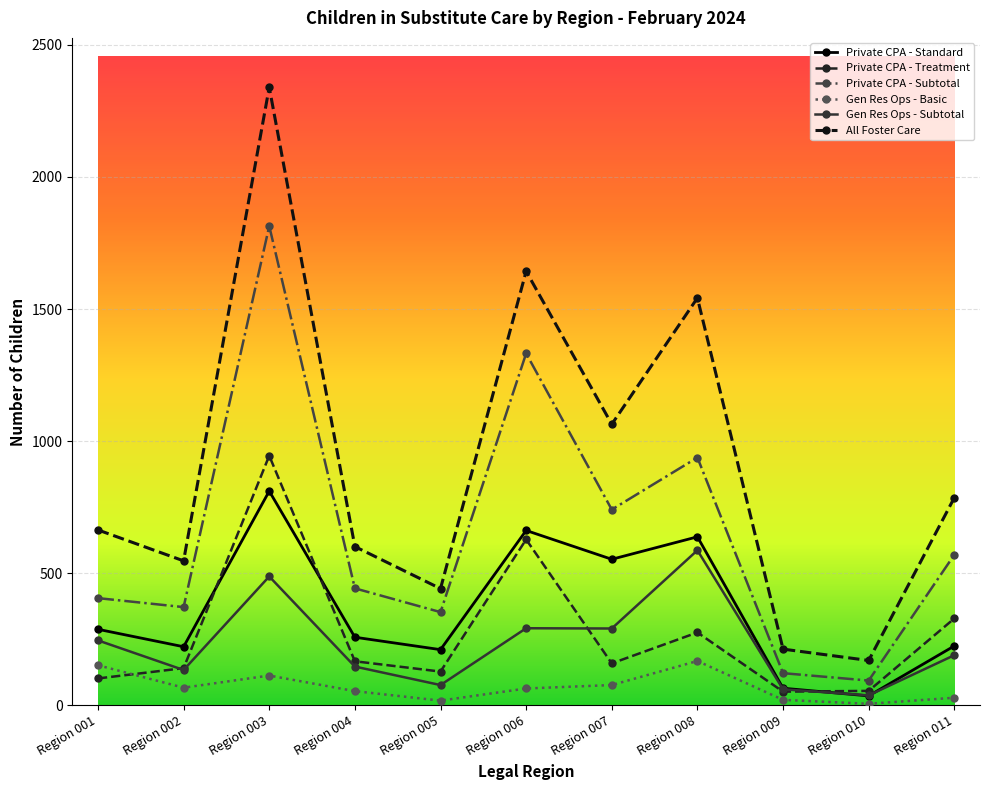

At which category is the sum across all series the highest?

Region 003